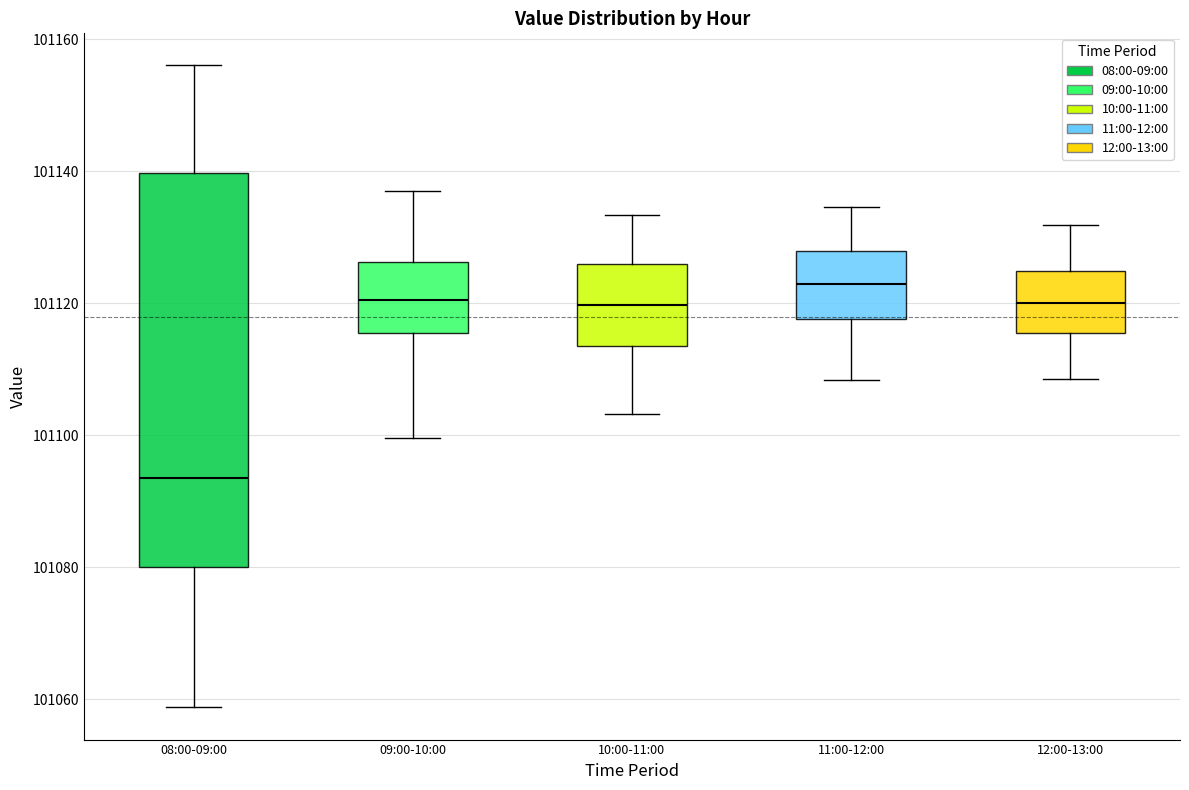

Reading left to right, read every box against the y-axis: the position of its median line, the range the box covers, and the ends of its whiskers. The values are not printed on the chart, so give them approximately, as read against the axis.

08:00-09:00: median 101094, box 101080 to 101140, whiskers 101058 to 101156
09:00-10:00: median 101120, box 101116 to 101126, whiskers 101100 to 101138
10:00-11:00: median 101120, box 101114 to 101126, whiskers 101104 to 101134
11:00-12:00: median 101122, box 101118 to 101128, whiskers 101108 to 101134
12:00-13:00: median 101120, box 101116 to 101124, whiskers 101108 to 101132